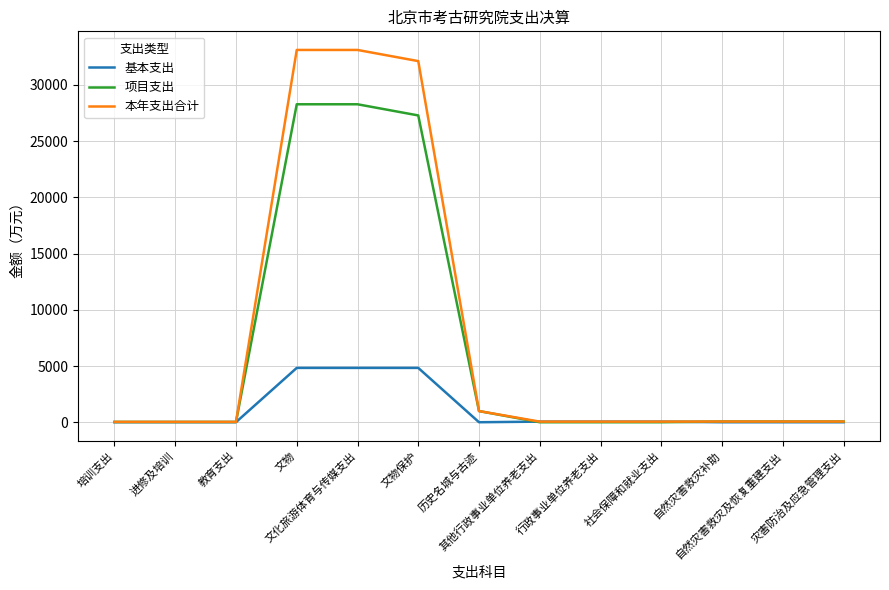

What is the highest value of the 项目支出 series?

28278.6